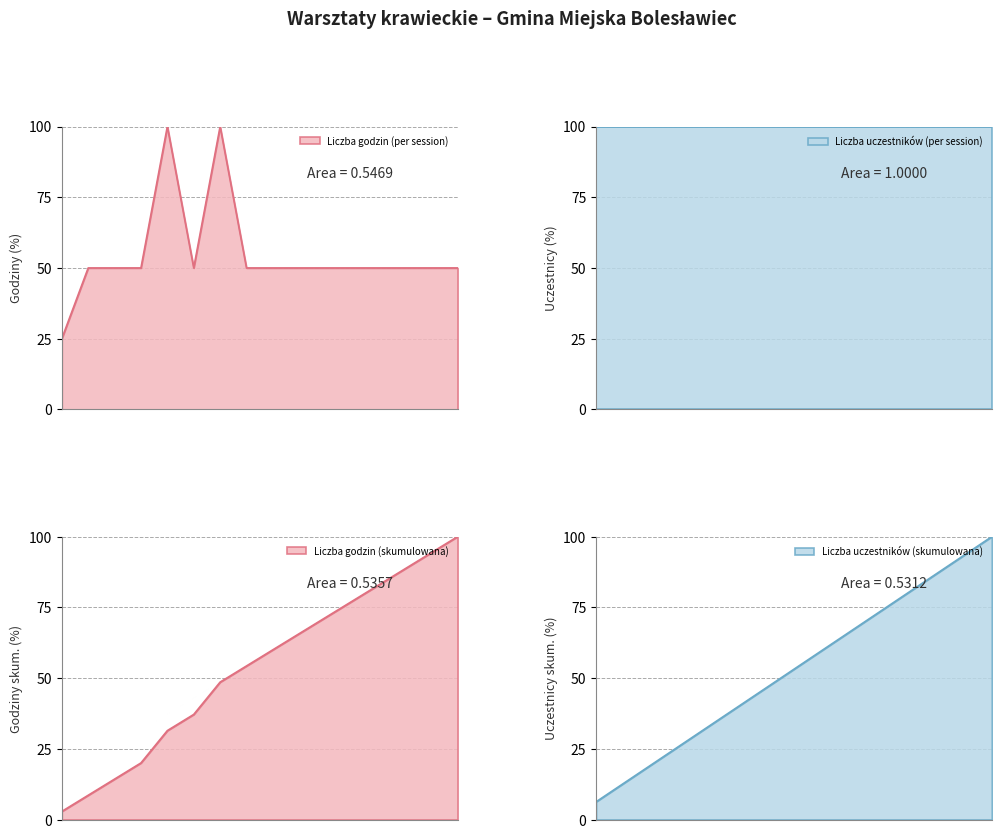

The value at 2023-05-11 is 80. True or false?

False